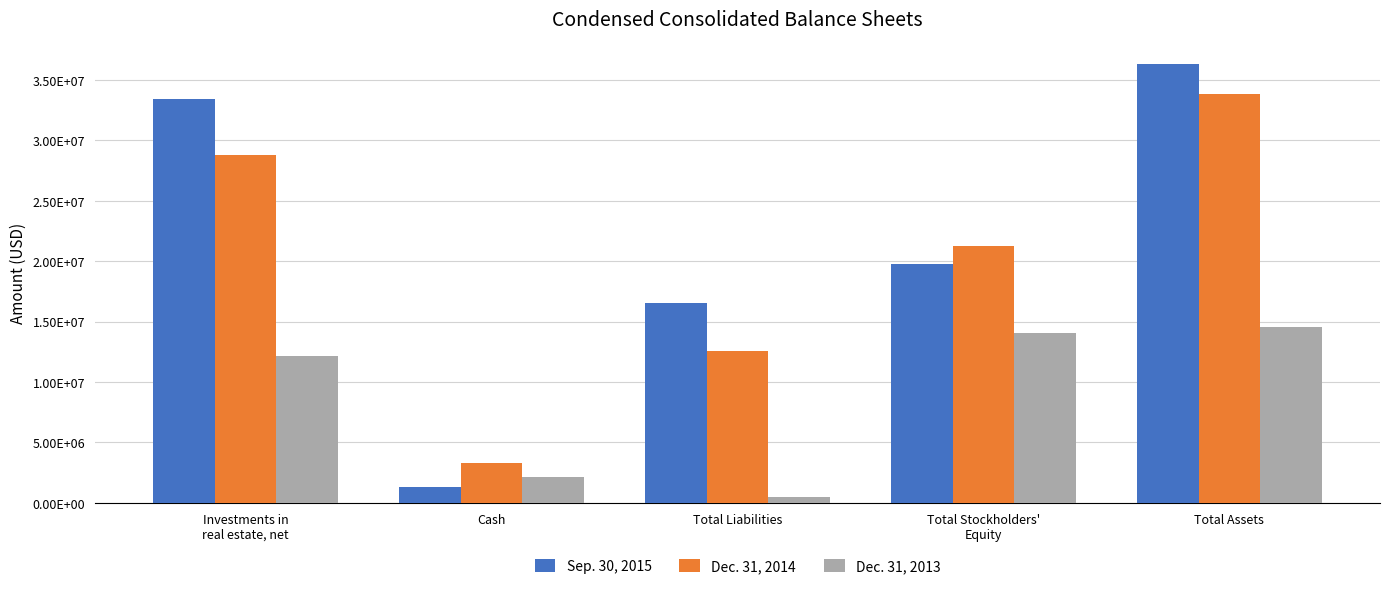

Are the bars grouped side by side (vs. stacked)?

Yes